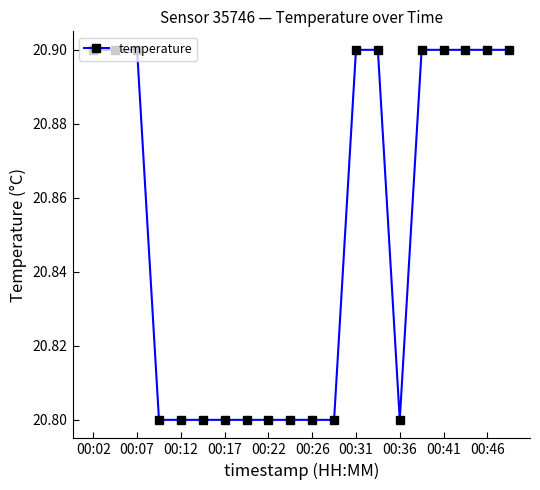

What is the minimum value shown in the chart?

20.8